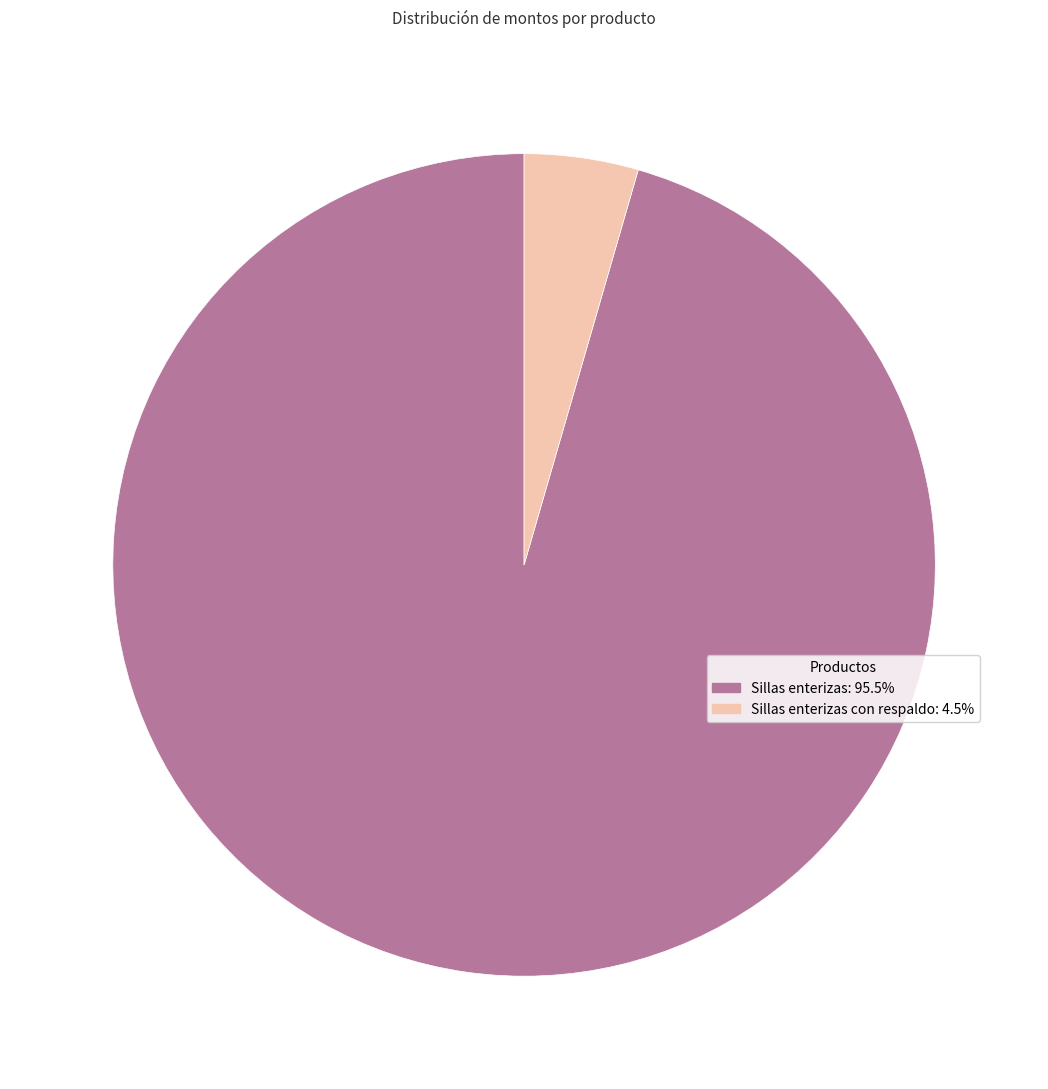

Is there any slice that represents more than half of the pie?

Yes